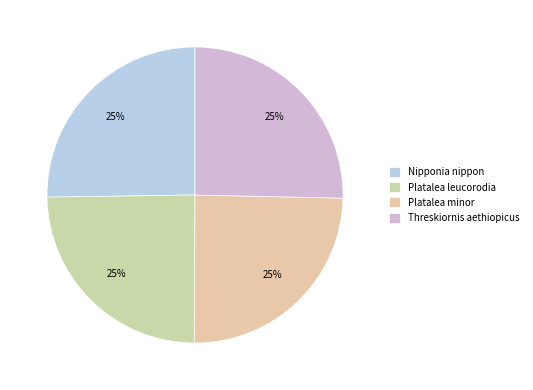

Is it true that Platalea minor is 25% of the pie?

True